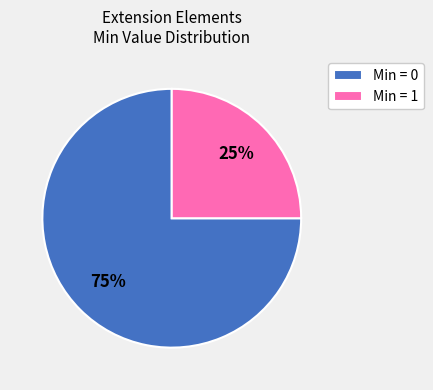

Which slice represents more than half of the pie?

Min = 0